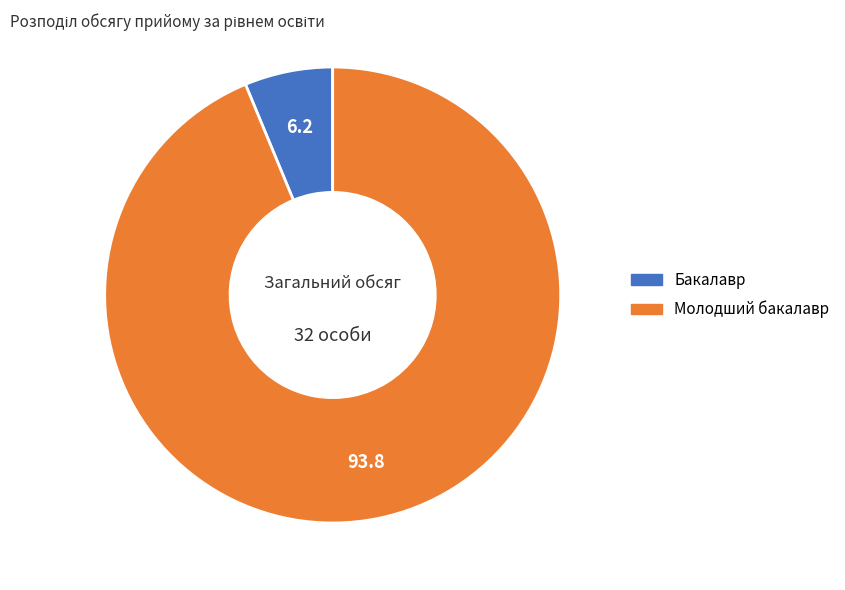

Which has a higher value, Молодший бакалавр or Бакалавр?

Молодший бакалавр